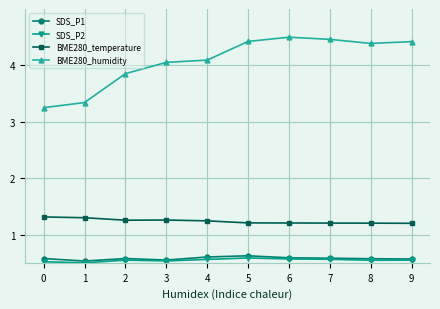

What is the maximum value for BME280_temperature?

1.3